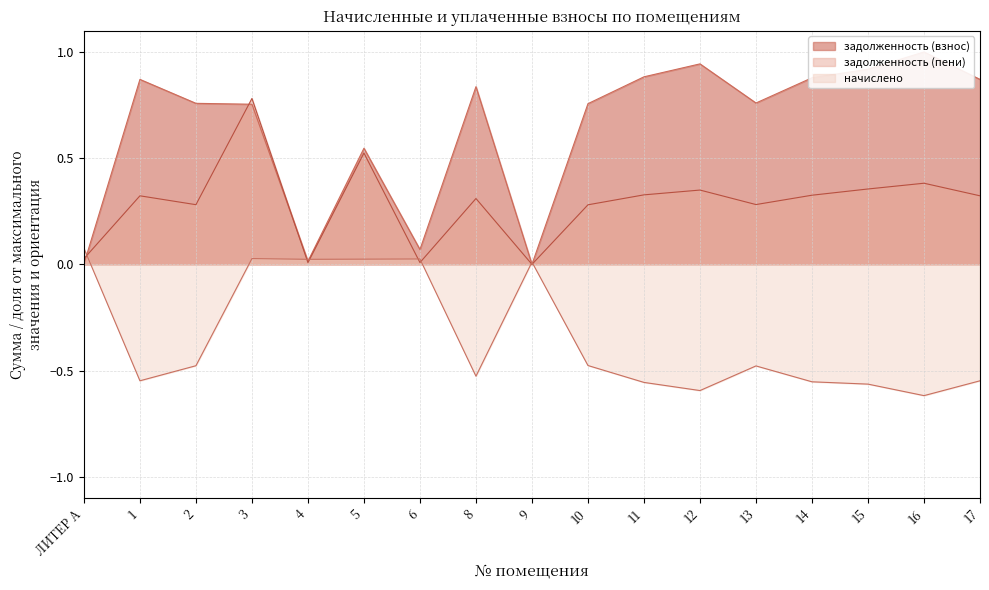

List the series in order of their peak value, lowest first.

начислено, задолженность (пени), задолженность (взнос)